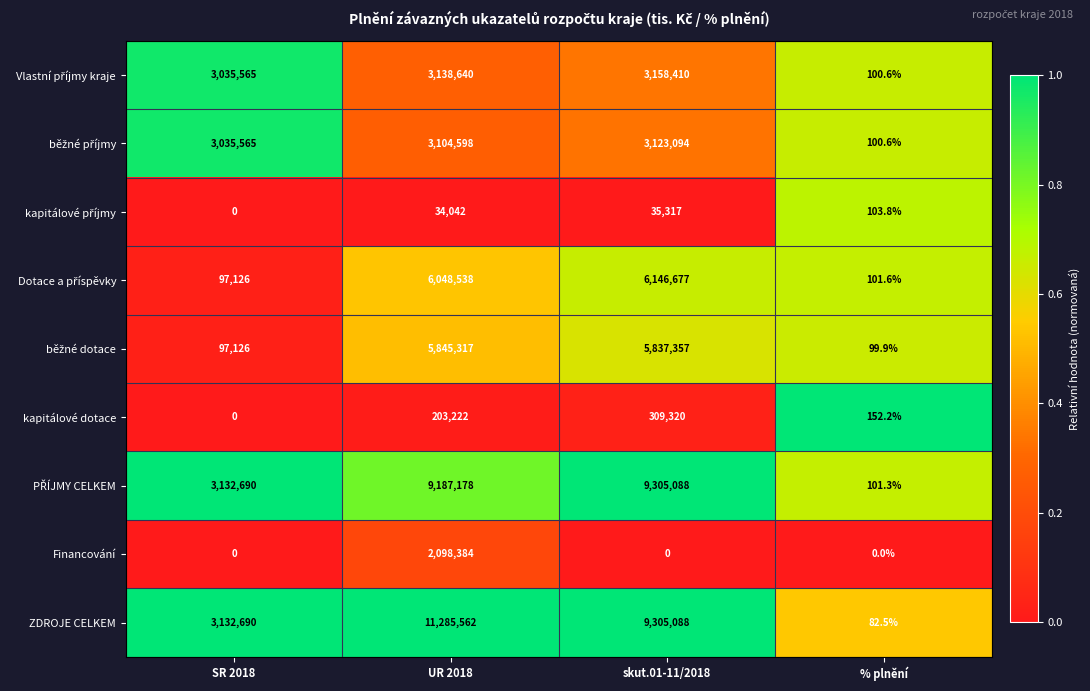

Read the kapitálové dotace value at skut.01-11/2018.

309320.0